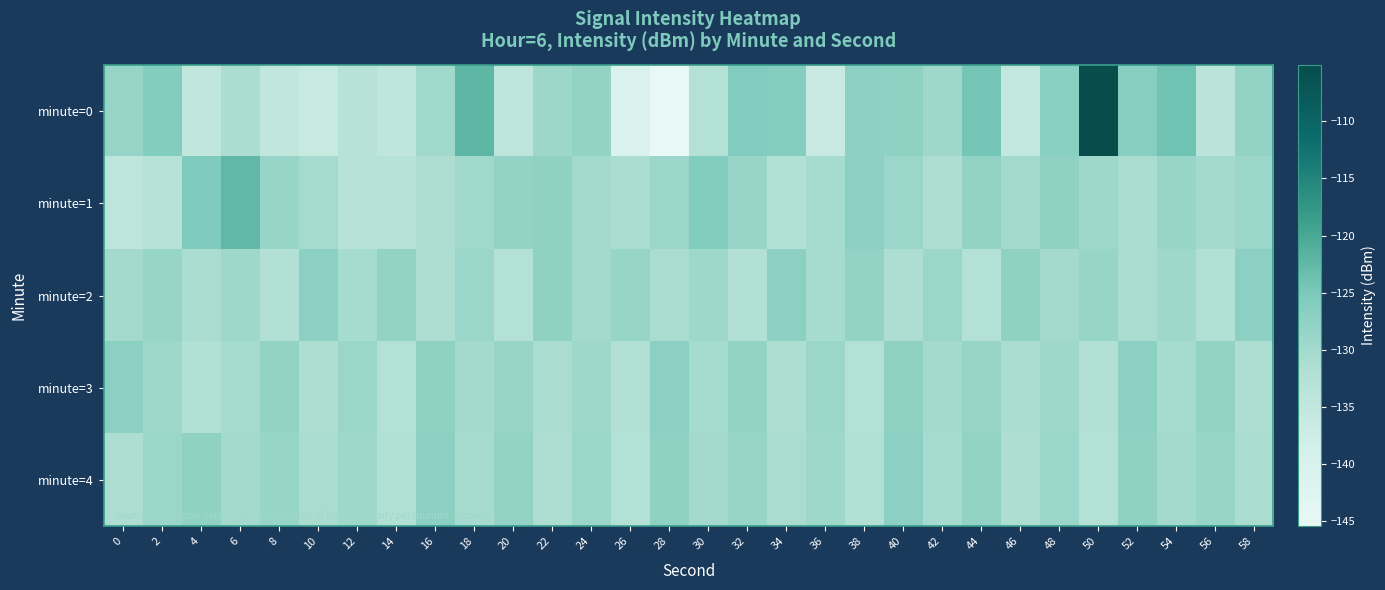

What is the maximum value shown in the chart?

-105.0